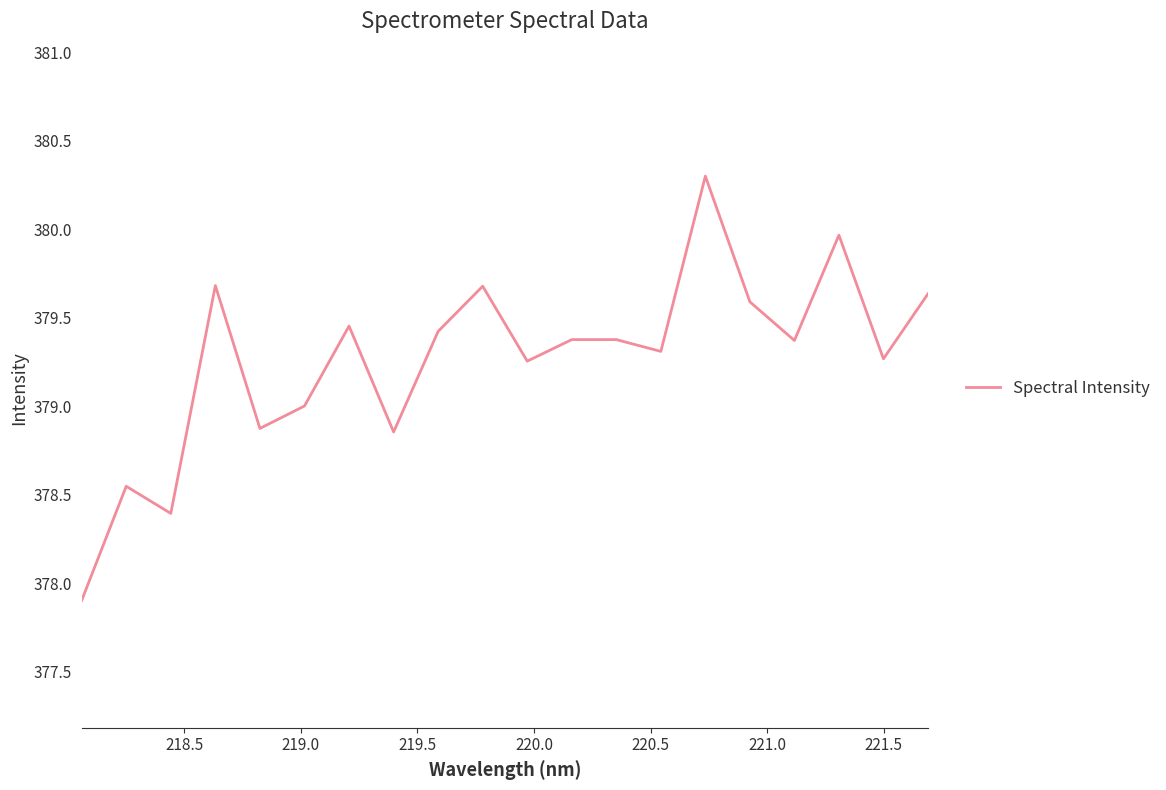

What is the maximum value shown in the chart?

380.3